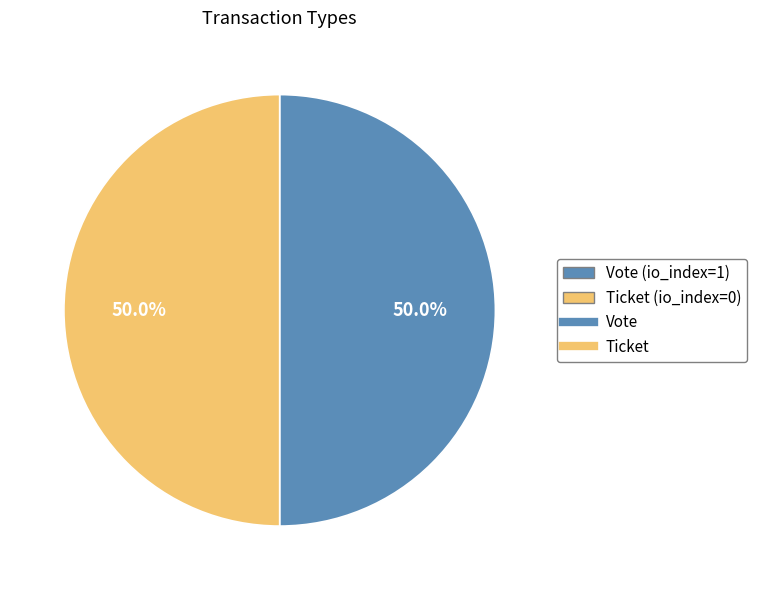

How many slices are in this pie chart?

2